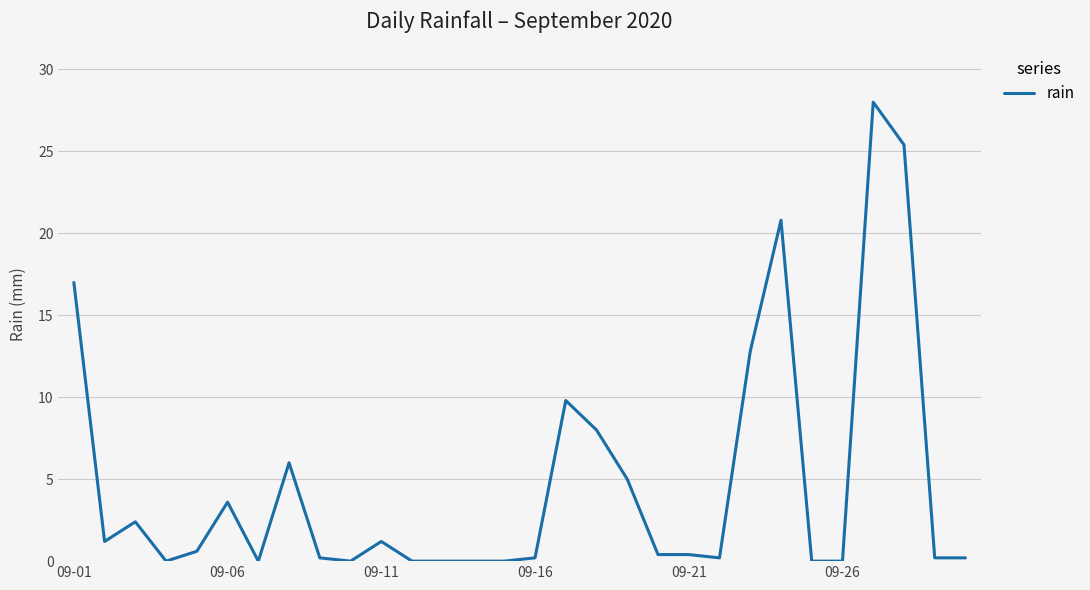

What is the difference between the maximum and minimum values?

28.0